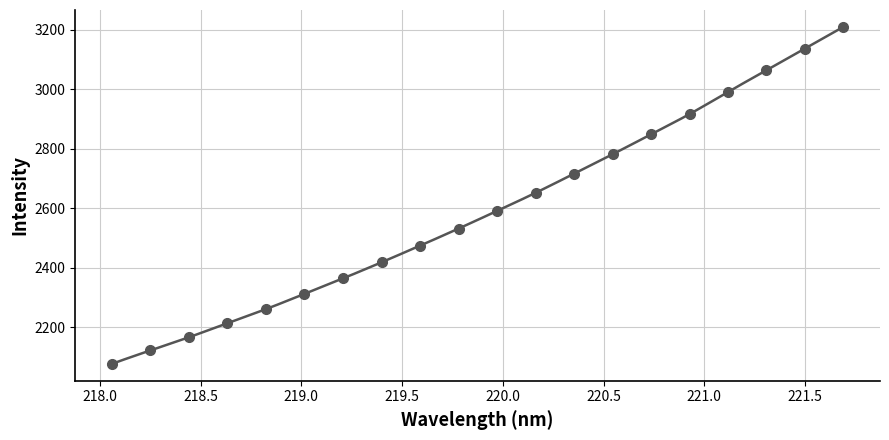

Between 218.0596 and 219.7801, which is larger?

219.7801